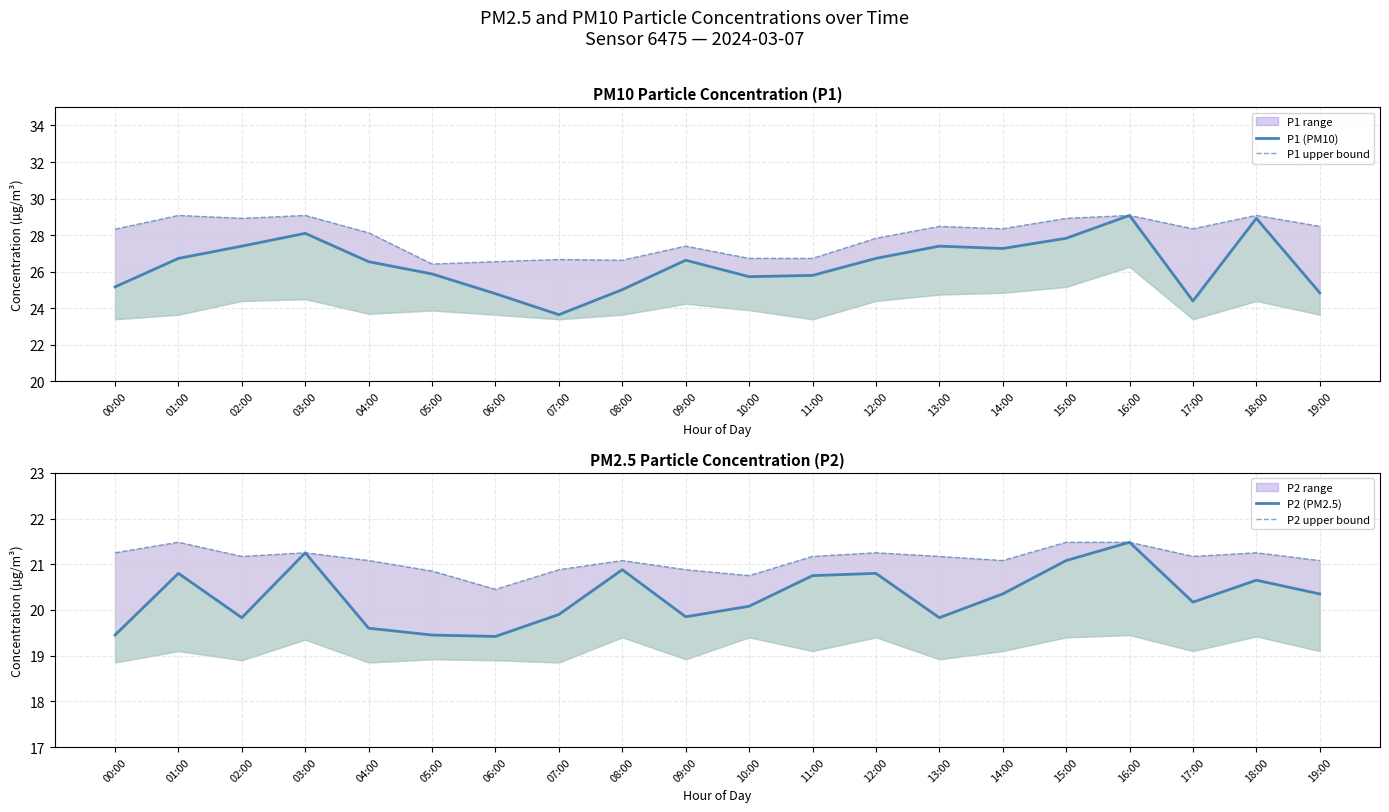

What is the greatest value displayed?

29.1